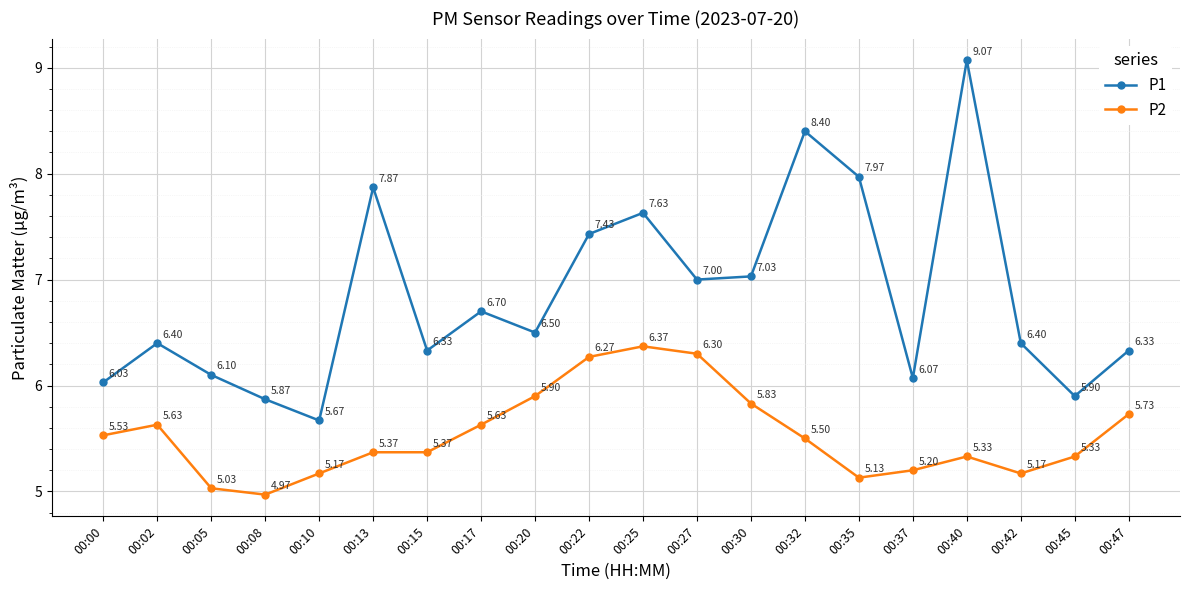

Which series has the largest total across all categories?

P1